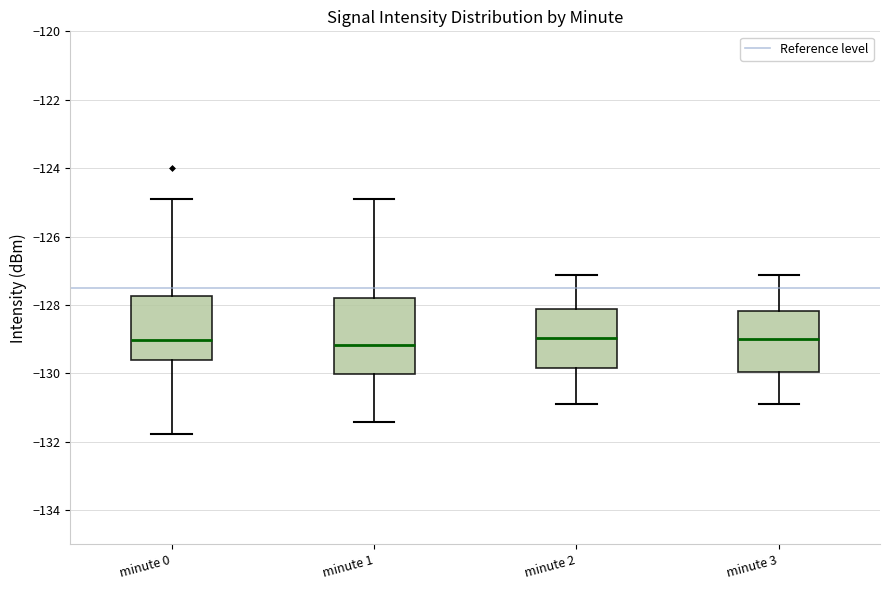

Reading left to right, transcribe this box plot: for each box, give where its median line is, the range the box spans, and where its two whiskers end, as read against the y-axis. The values are not printed on the chart, so give them approximately, as read against the axis.

minute 0: median -129.0, box -129.6 to -127.8, whiskers -131.8 to -125.0
minute 1: median -129.2, box -130.0 to -127.8, whiskers -131.4 to -125.0
minute 2: median -129.0, box -129.8 to -128.2, whiskers -130.8 to -127.2
minute 3: median -129.0, box -130.0 to -128.2, whiskers -130.8 to -127.2